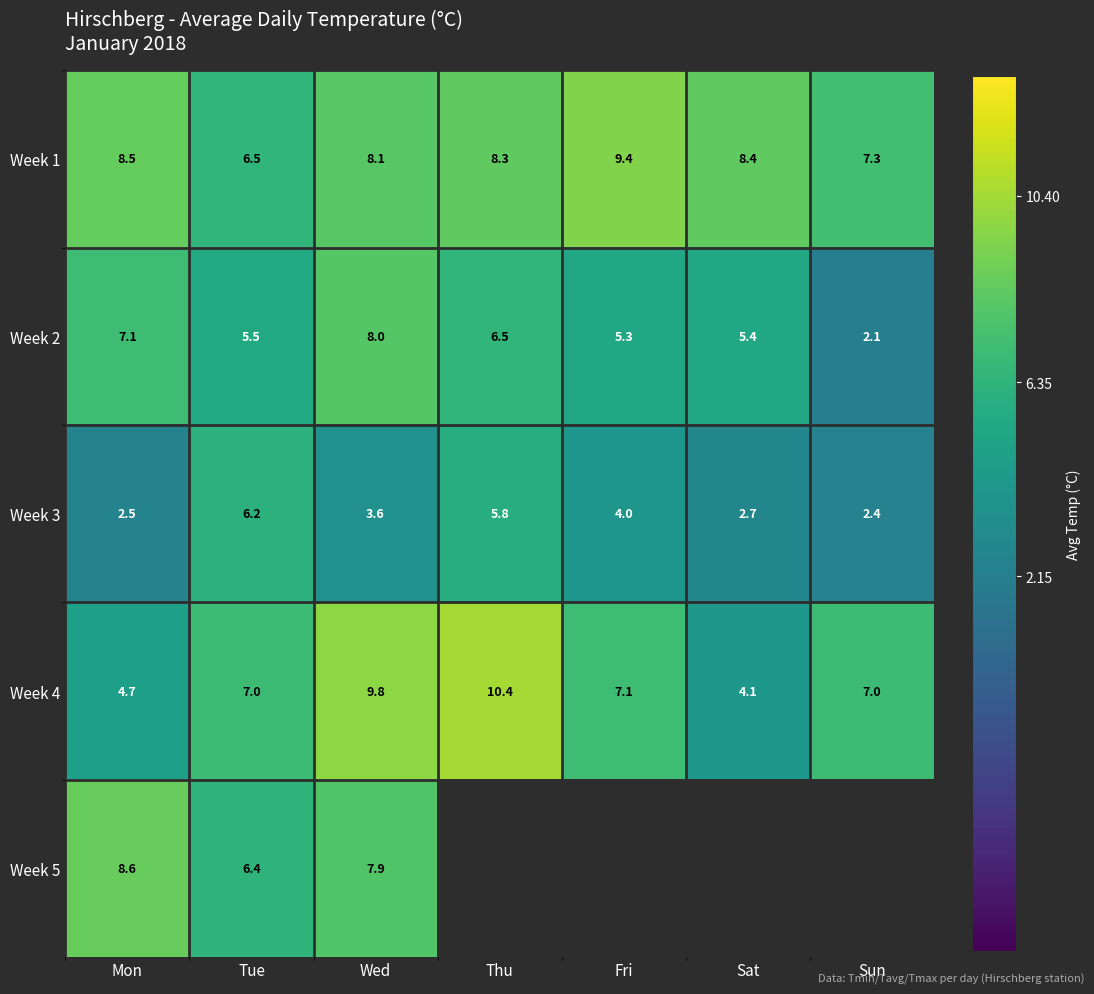

How many values in the Week 1 series are below 8?

2